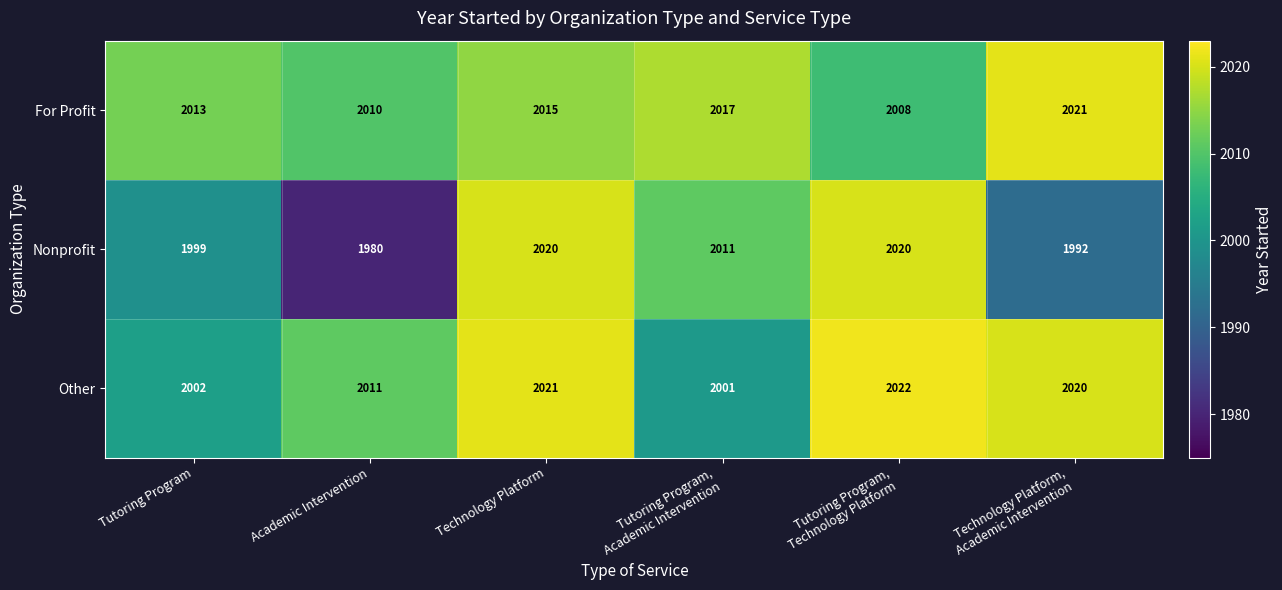

At Academic Intervention, list the series in order from largest to smallest.

Other, For Profit, Nonprofit